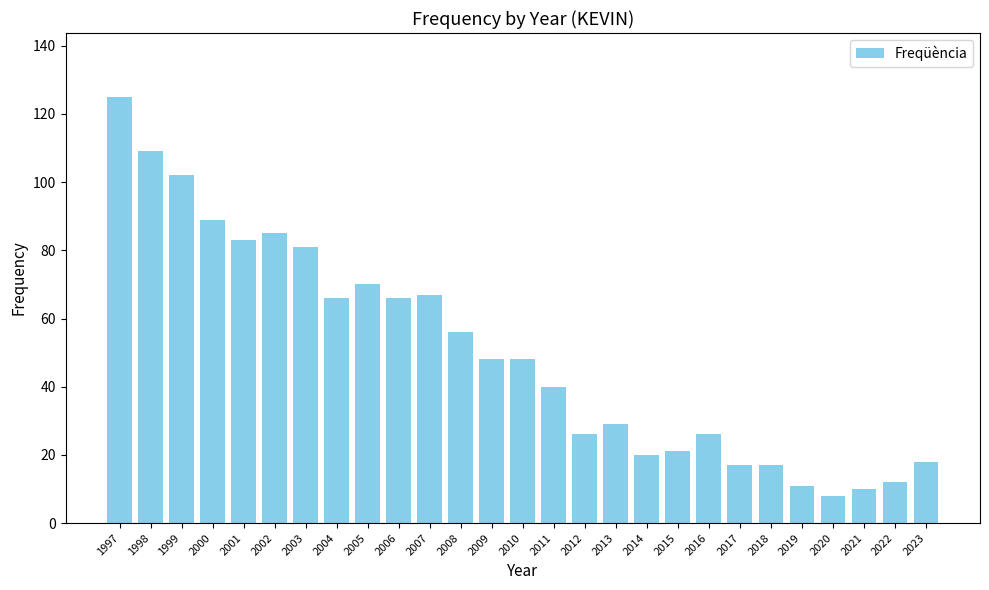

What is the change in value from 2001 to 2019?

-72